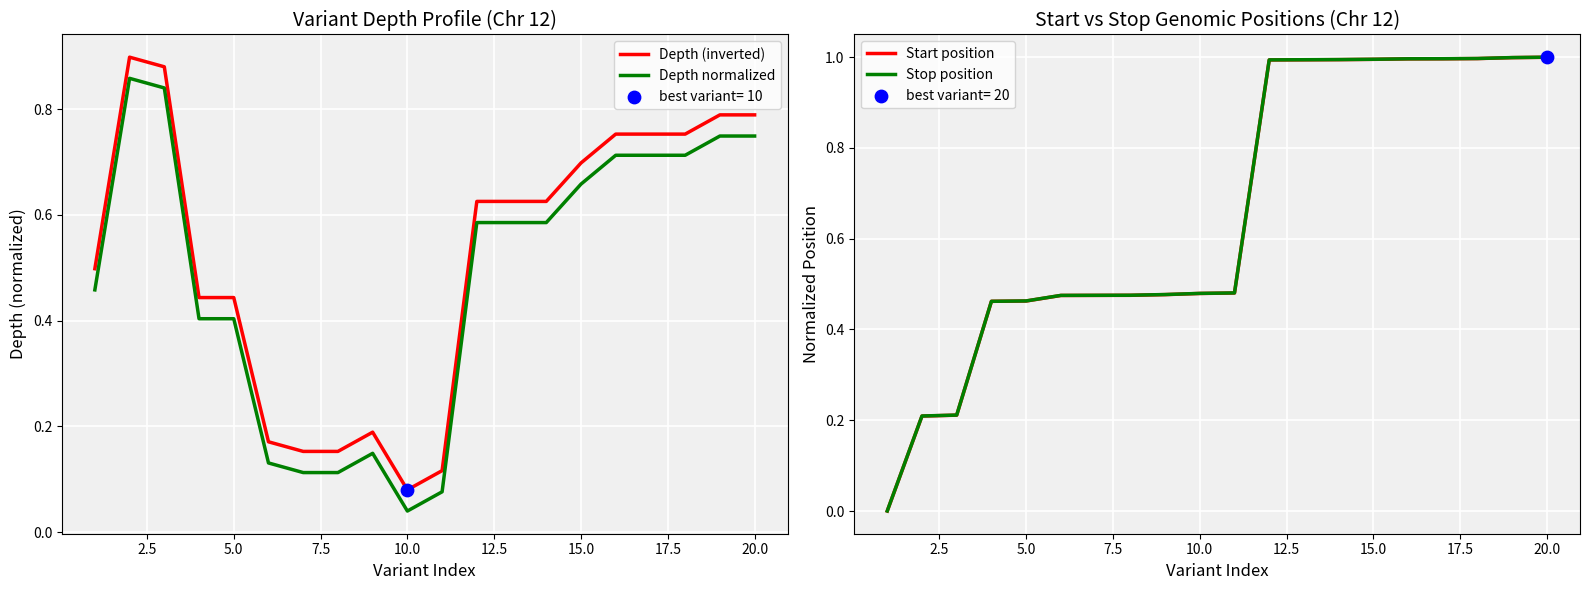

Which series reaches the maximum Y coordinate?

Stop position